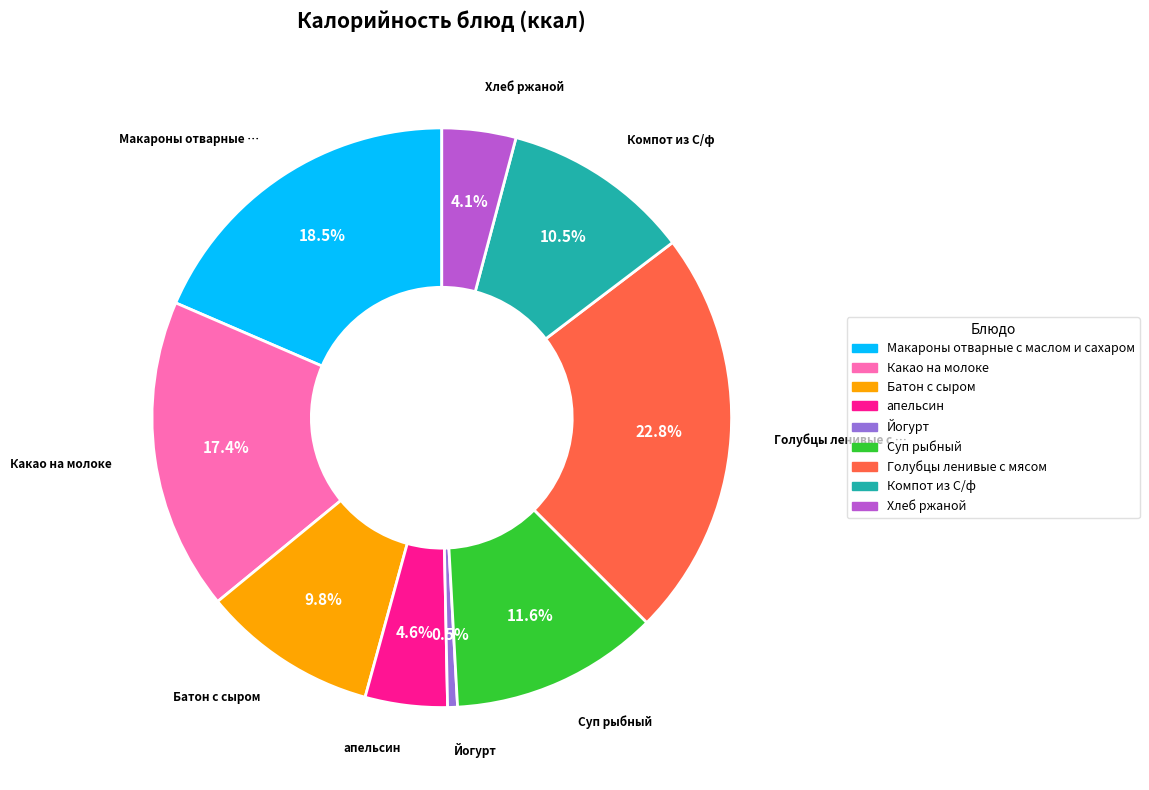

Does апельсин represent more than half of the total?

No